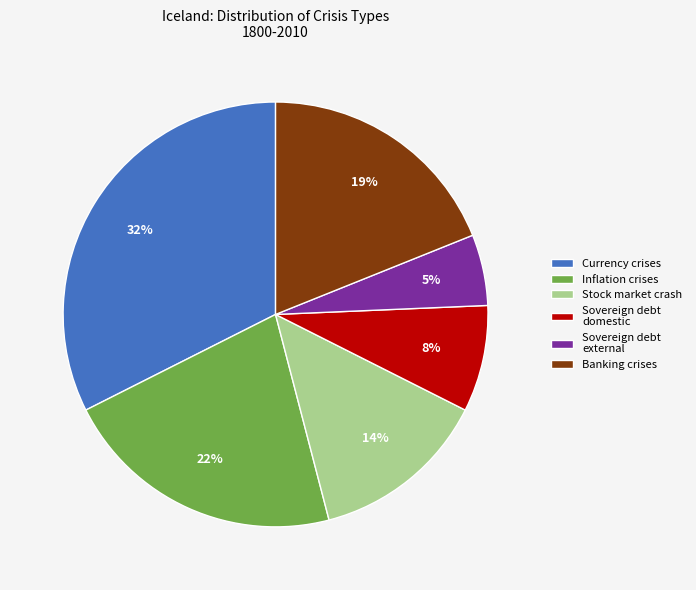

Which category has the biggest portion of the pie?

Currency crises